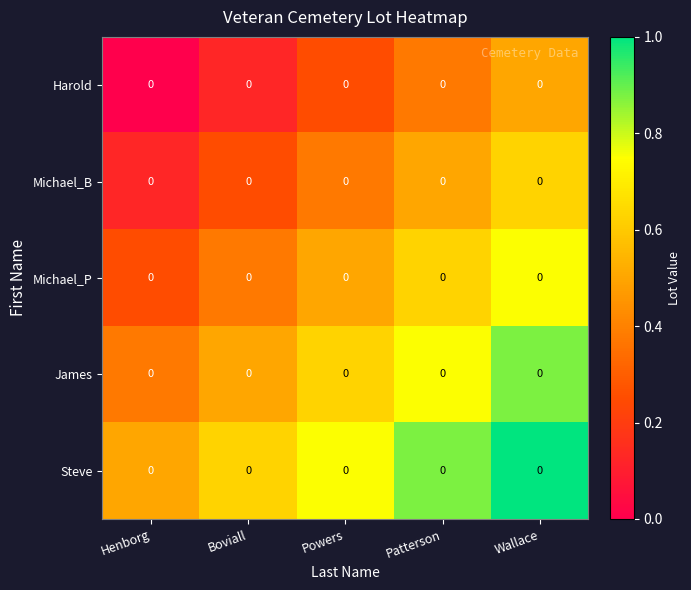

Which series has the largest range (max minus min)?

Harold